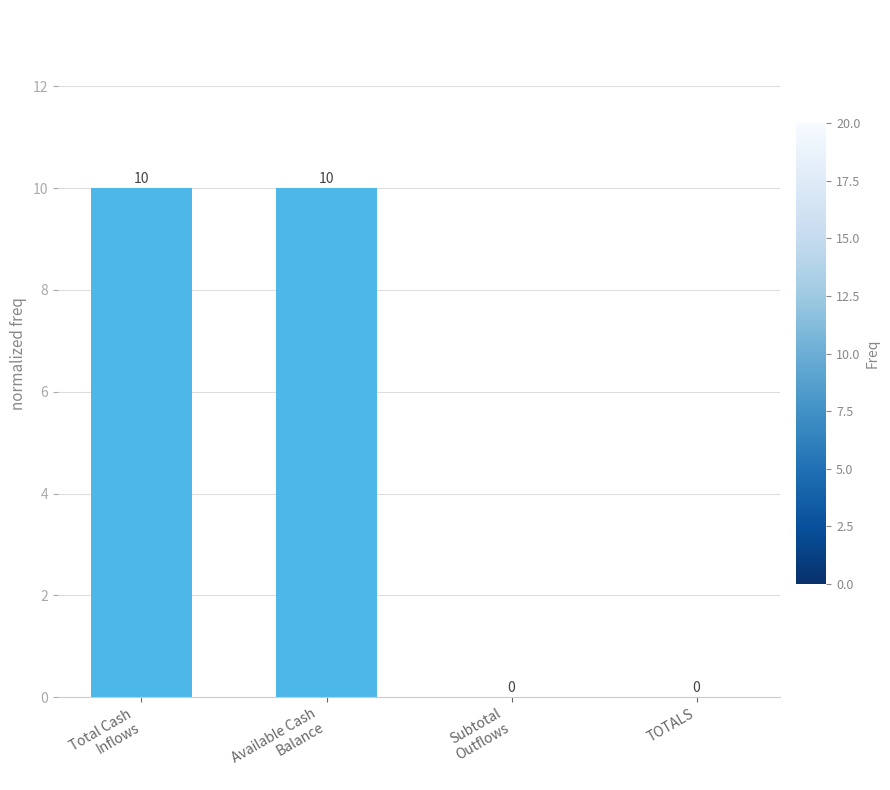

The chart shows a value of -6 at TOTALS. True or false?

False